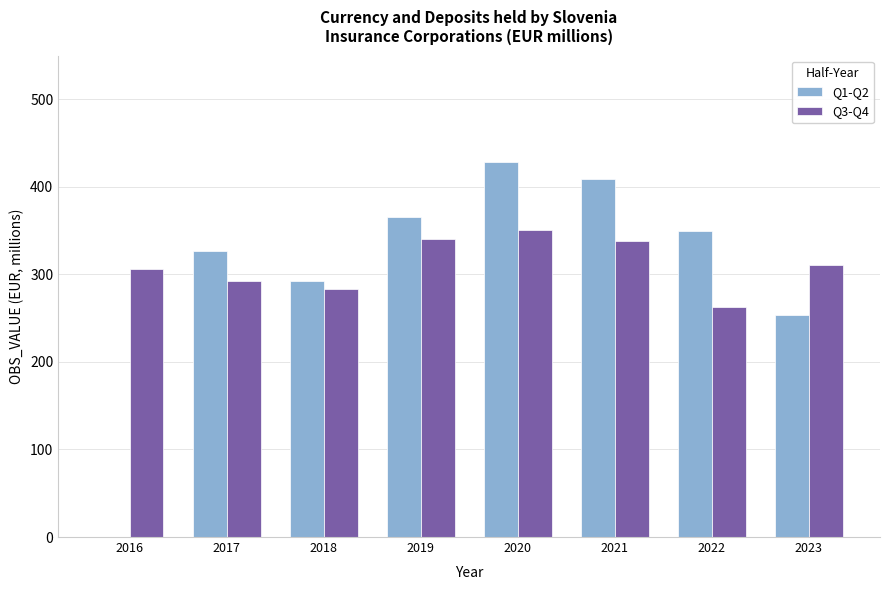

What is the maximum value for Q3-Q4?

350.5